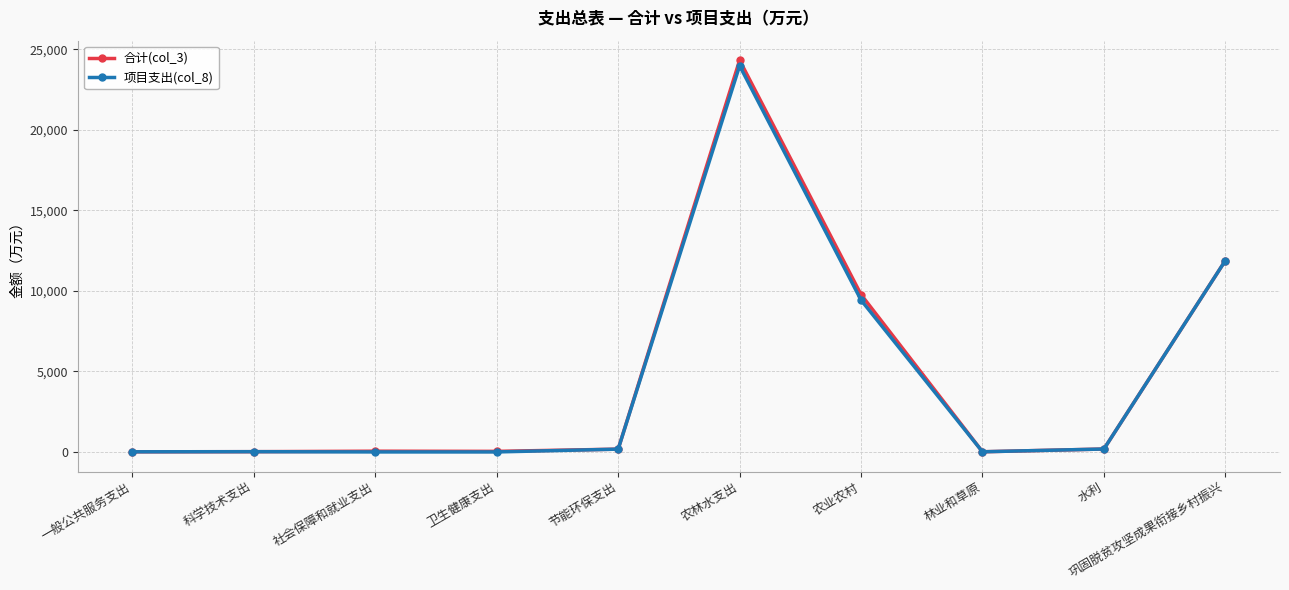

What is the difference between the second highest and minimum values in the 项目支出(col_8) series?

11881.3